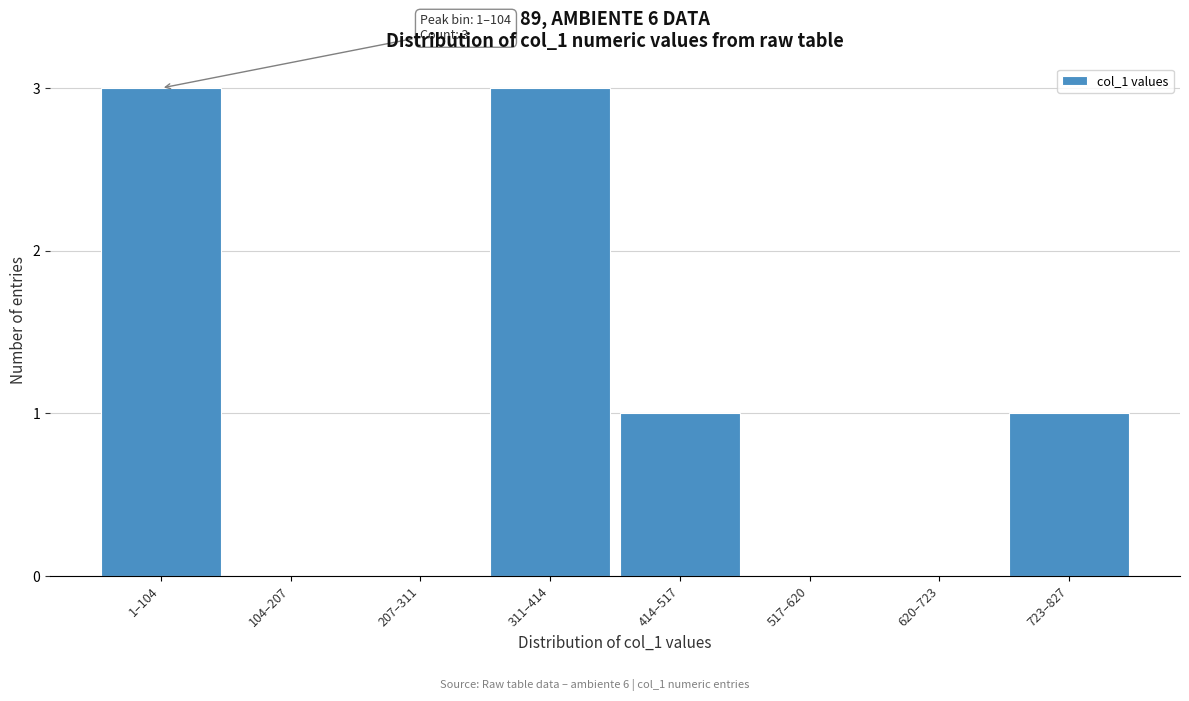

Reading left to right, extract all data points from this chart.

1–104=3	104–207=0	207–311=0	311–414=3	414–517=1	517–620=0	620–723=0	723–827=1